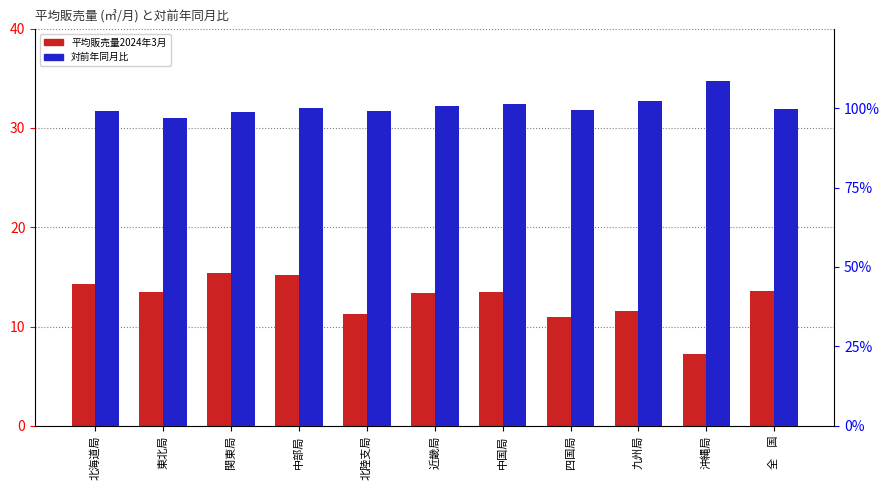

Which series has the largest total across all categories?

対前年同月比